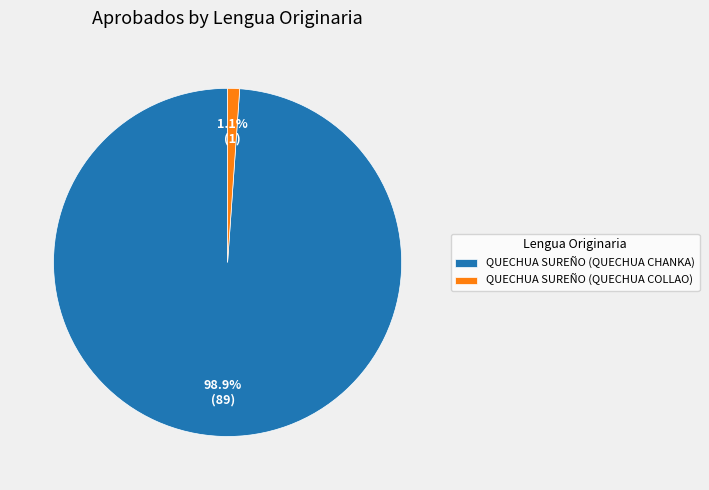

What is the smallest slice in the pie chart?

QUECHUA SUREÑO (QUECHUA COLLAO)